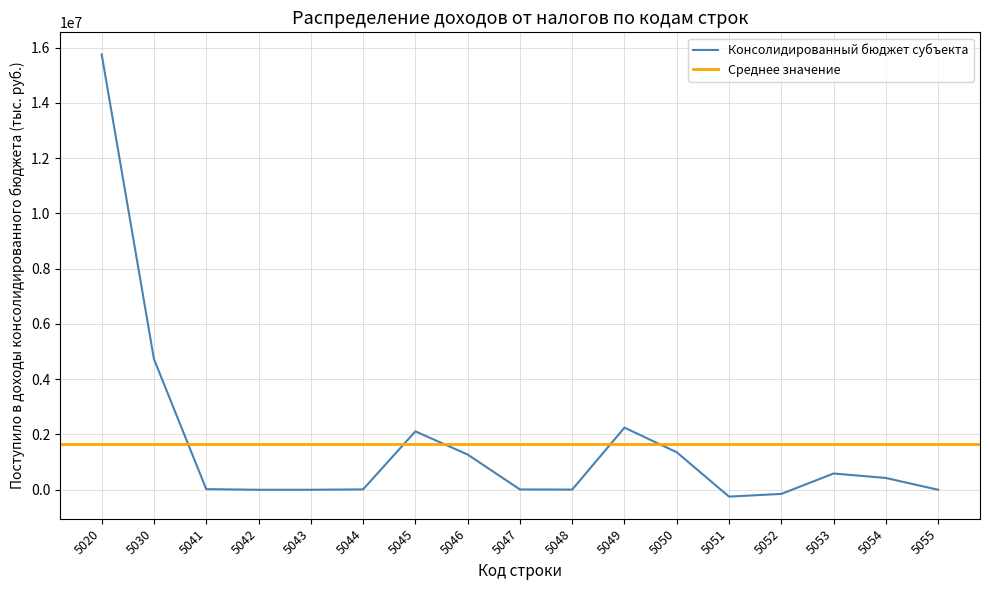

At which label does the data first exceed 23356?

5020